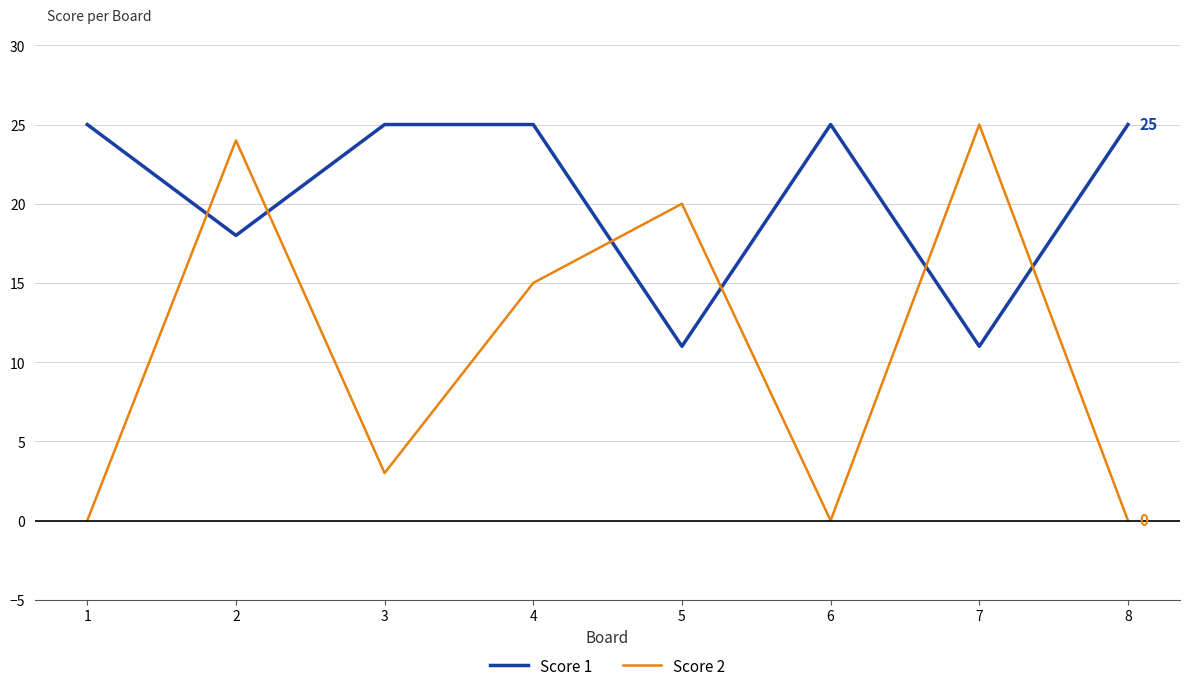

What is the sum of the Score 2 values at 4 and 6?

15